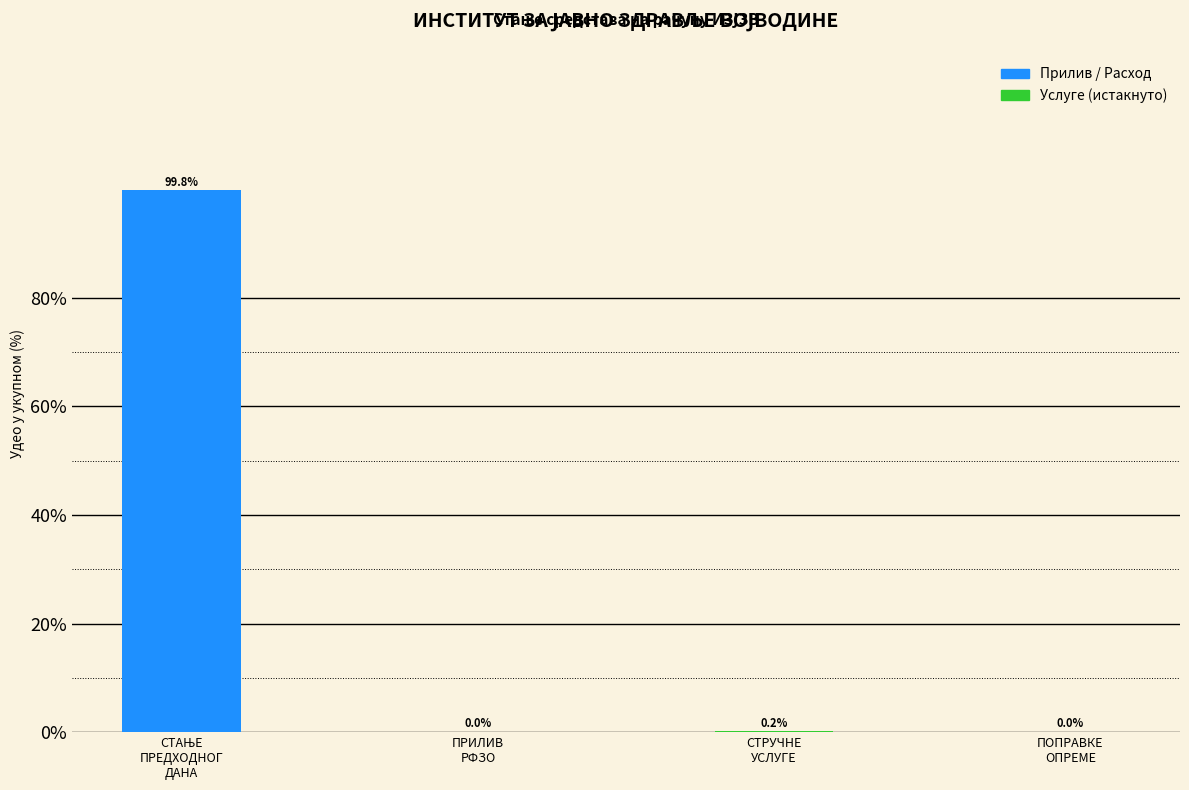

What is the greatest value displayed?

99.8